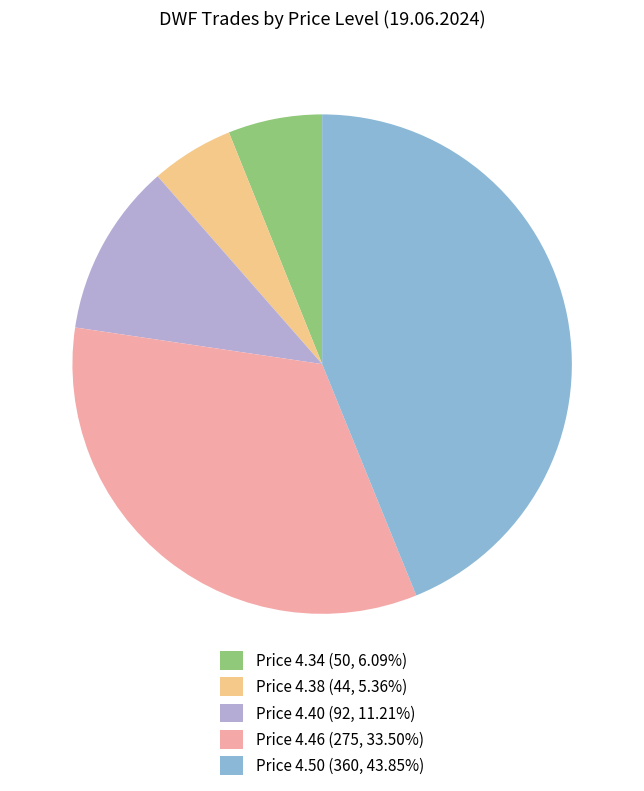

Is the sum of Price 4.38 (44, 5.36%) and Price 4.40 (92, 11.21%) greater than half?

No